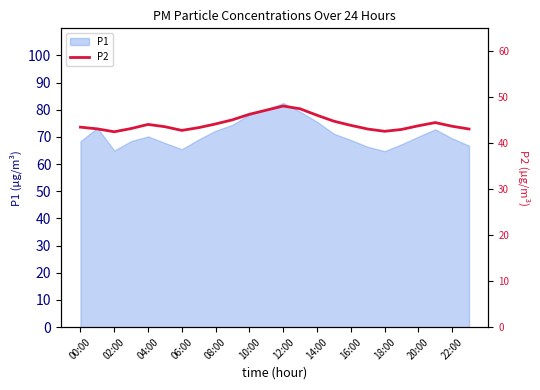

What is the maximum value shown in the chart?

48.1